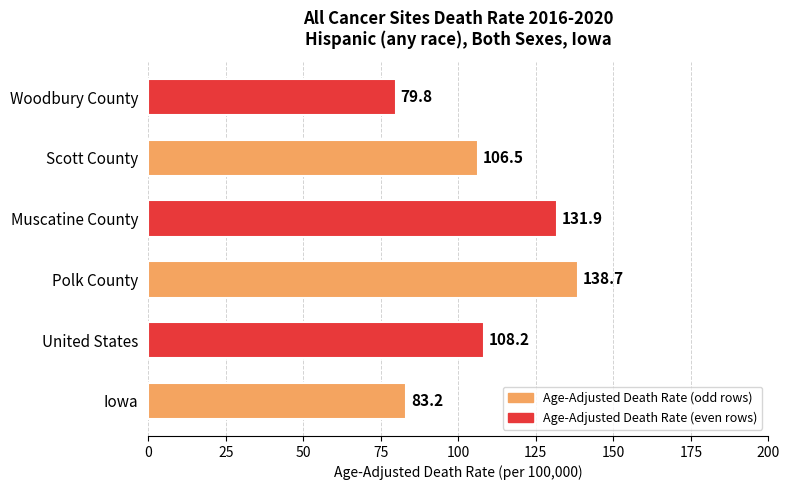

What is the ratio of the value at Muscatine County to the value at Iowa?

1.6